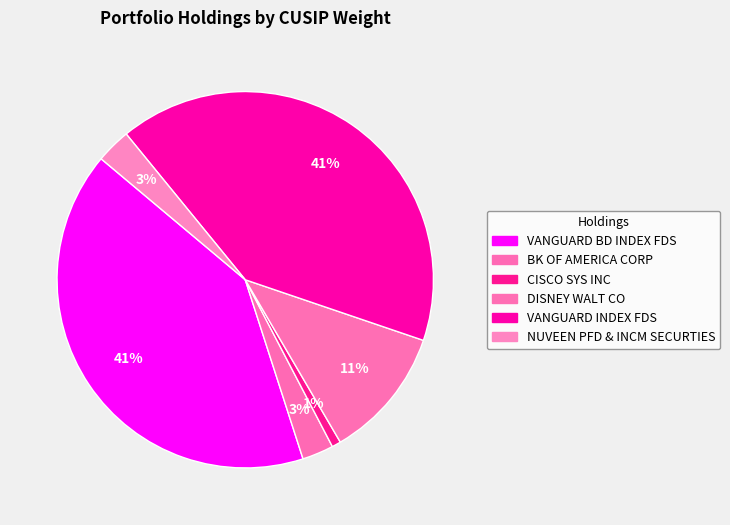

True or false: VANGUARD INDEX FDS accounts for 52% of the total.

False